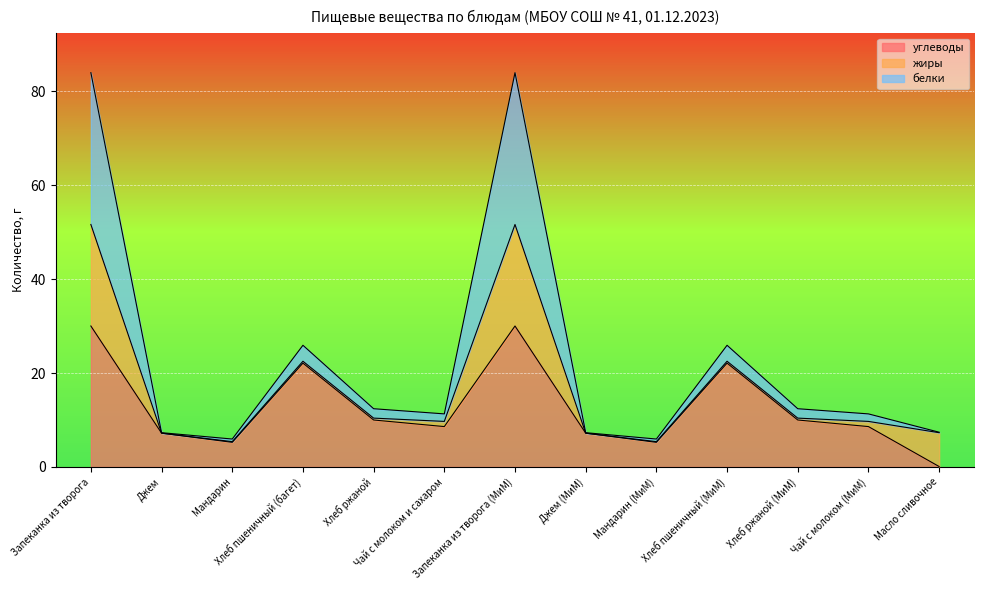

Is the value of белки at Чай с молоком и сахаром greater than the value of углеводы at Хлеб пшеничный (багет)?

No